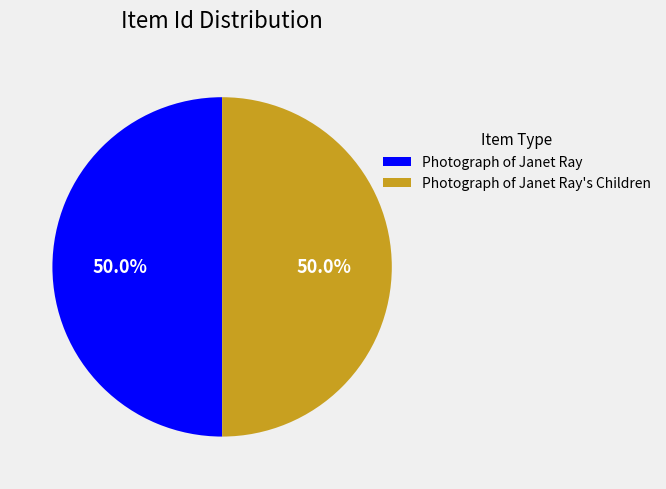

Approximately how many times larger is the value at Photograph of Janet Ray's Children compared to Photograph of Janet Ray?

1.0